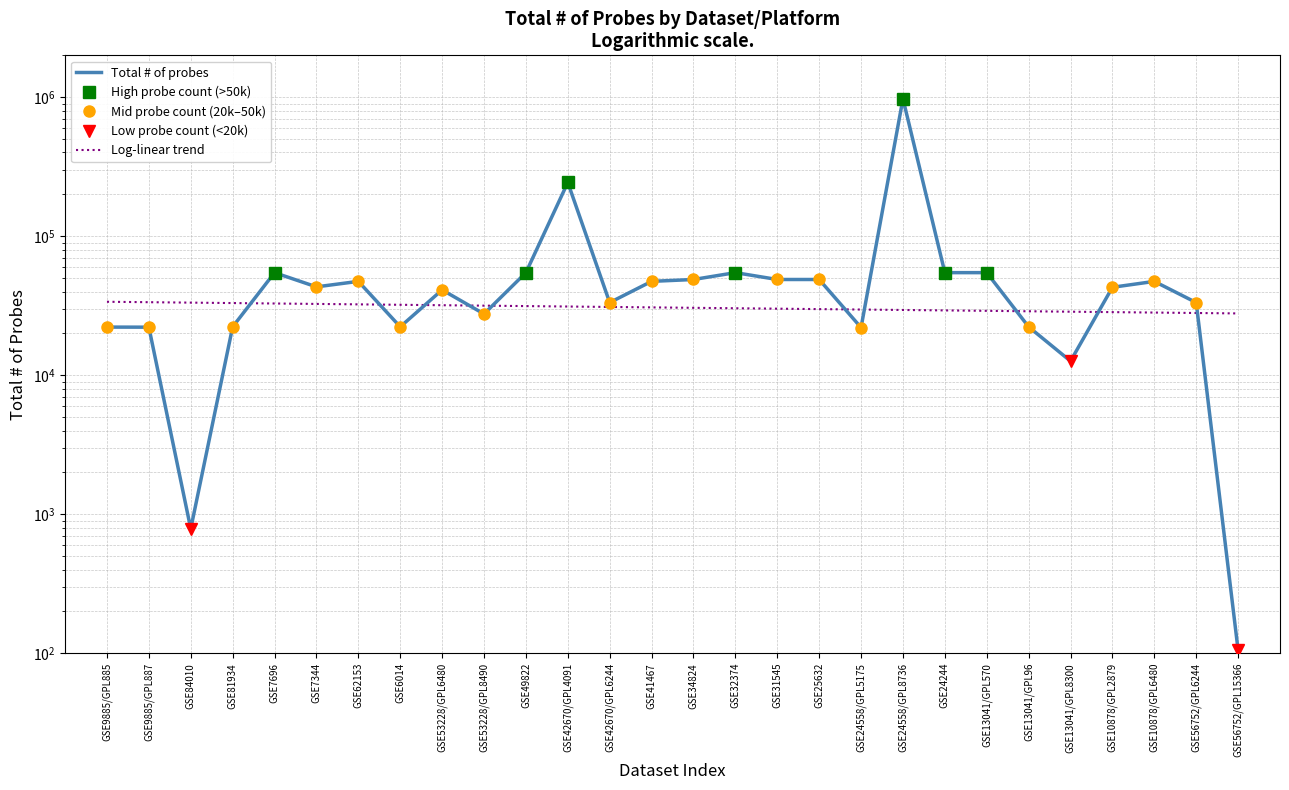

Rank the categories by value from lowest to highest.

GSE56752/GPL15366, GSE84010, GSE13041/GPL8300, GSE24558/GPL5175, GSE9885/GPL887, GSE9885/GPL885, GSE81934, GSE6014, GSE13041/GPL96, GSE53228/GPL8490, GSE42670/GPL6244, GSE56752/GPL6244, GSE53228/GPL6480, GSE10878/GPL2879, GSE7344, GSE10878/GPL6480, GSE41467, GSE62153, GSE34824, GSE31545, GSE25632, GSE7696, GSE49822, GSE32374, GSE24244, GSE13041/GPL570, GSE42670/GPL4091, GSE24558/GPL8736